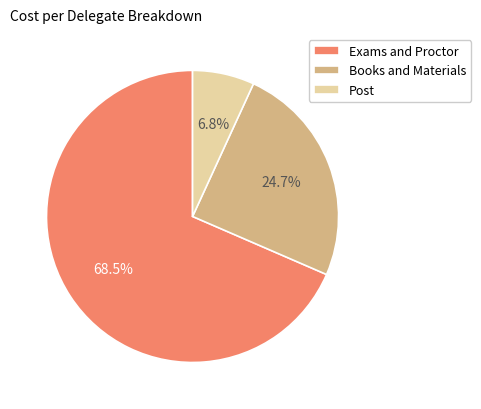

What is the largest slice in the pie chart?

Exams and Proctor